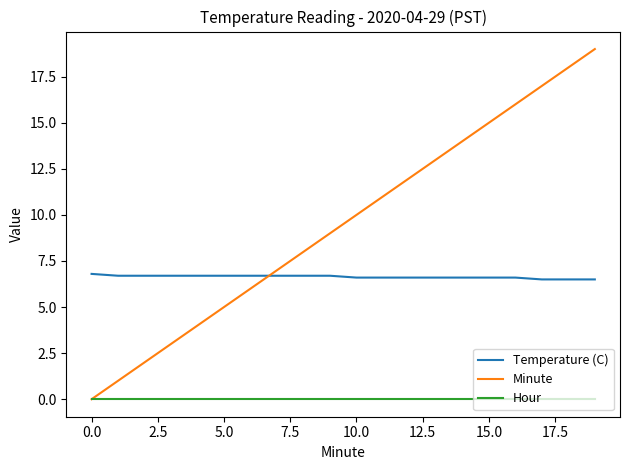

What is the maximum value for Minute?

19.0